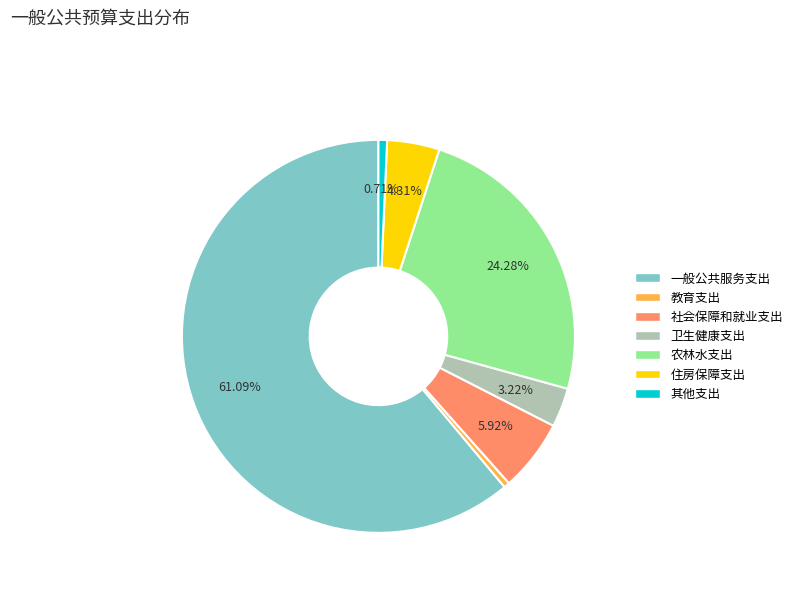

Does any single category account for the majority?

Yes